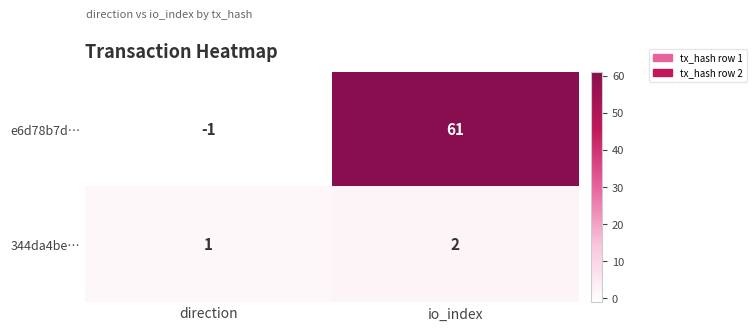

Where is 344da4be… nearest to the value 1?

direction